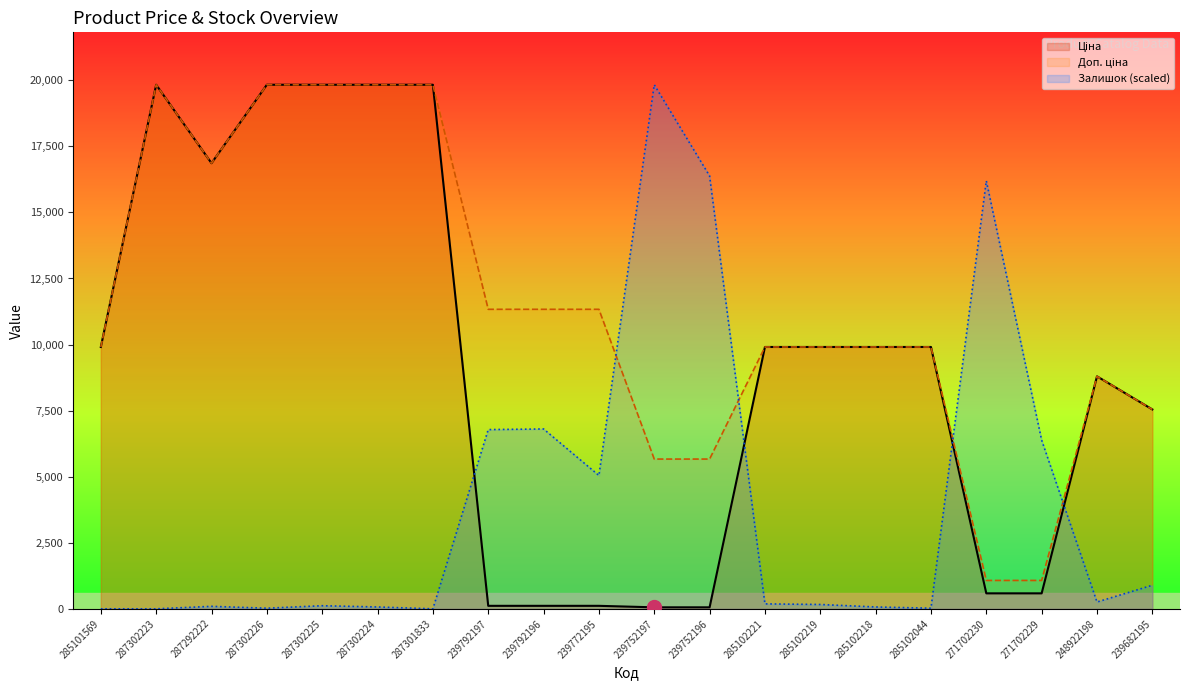

Which series has the largest total across all categories?

Доп. ціна